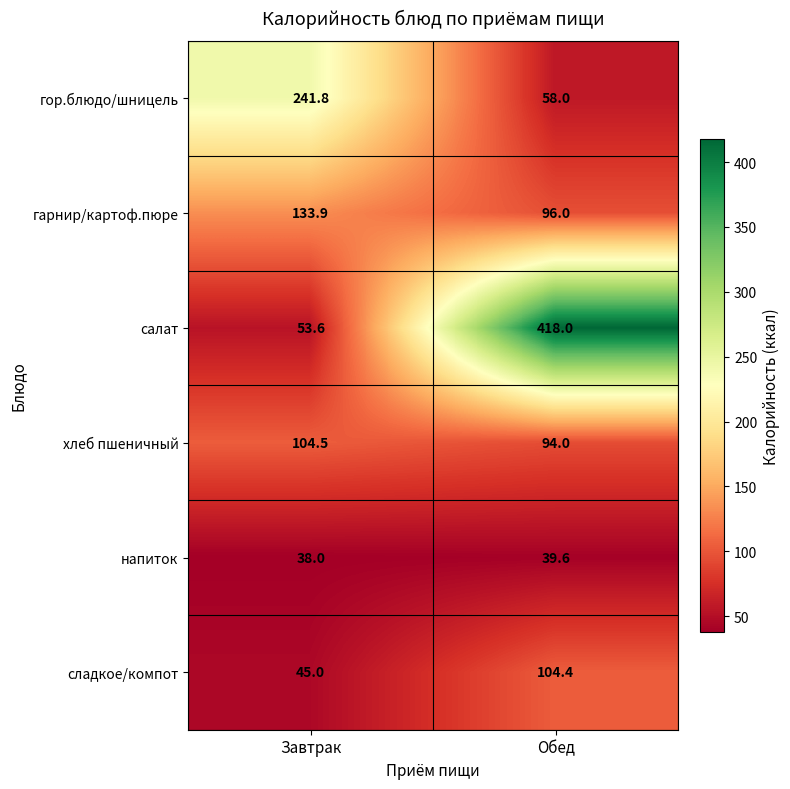

Which series has the widest spread of values?

салат